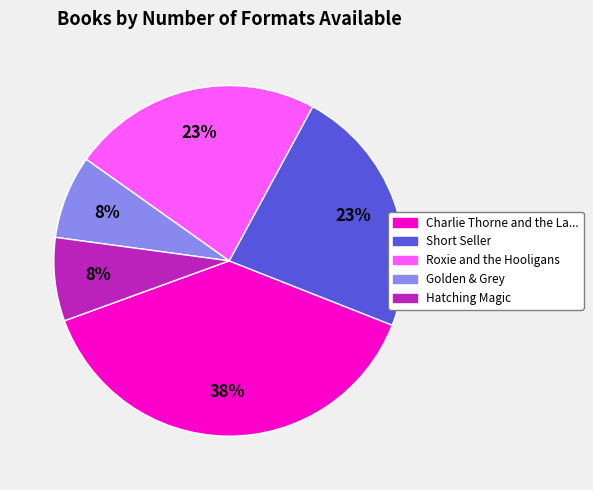

Is Roxie and the Hooligans the majority of the pie?

No